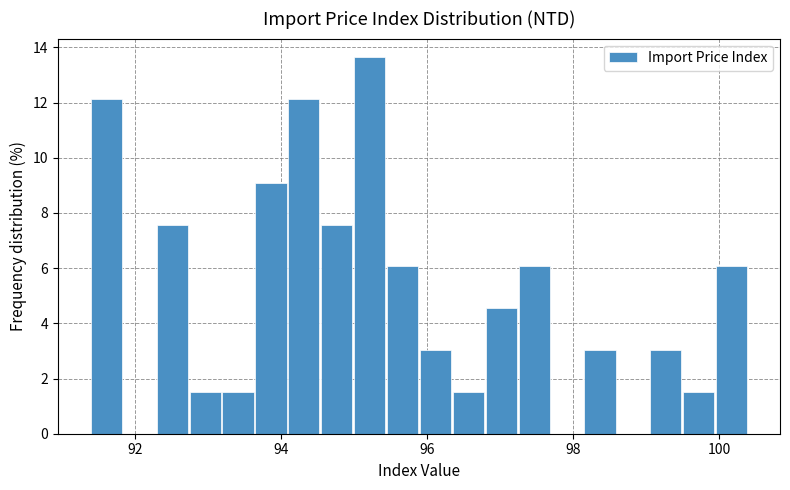

Read against the x-axis, roughly where is the centre of the tallest bar?

95.2